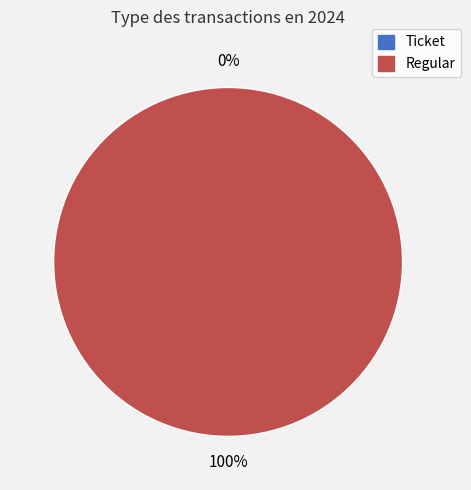

The Ticket slice represents 14% of the pie. True or false?

False